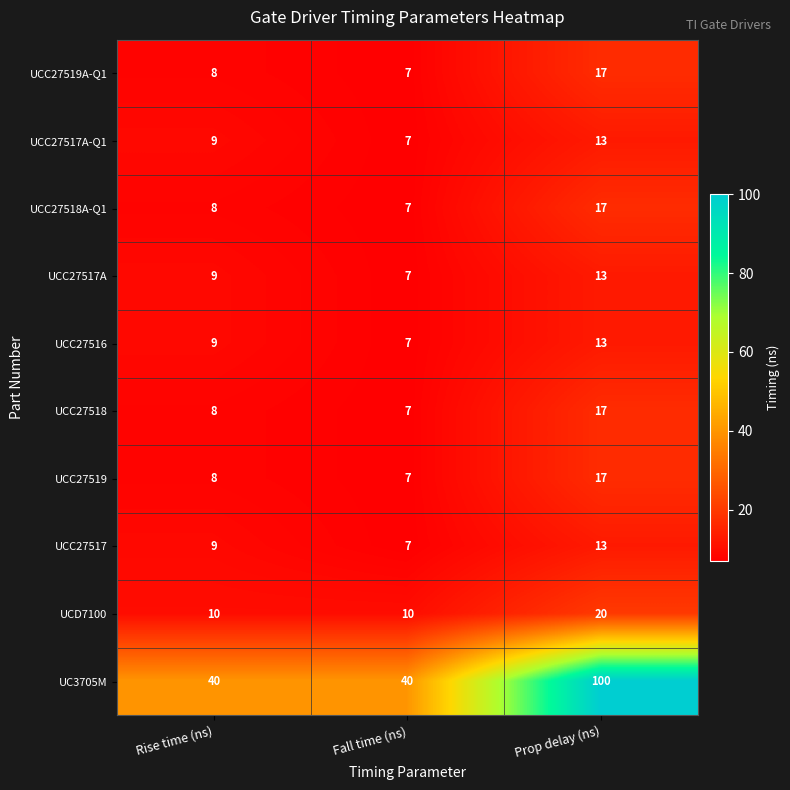

The UCC27519A-Q1 series shows 3 at Rise time (ns). True or false?

False